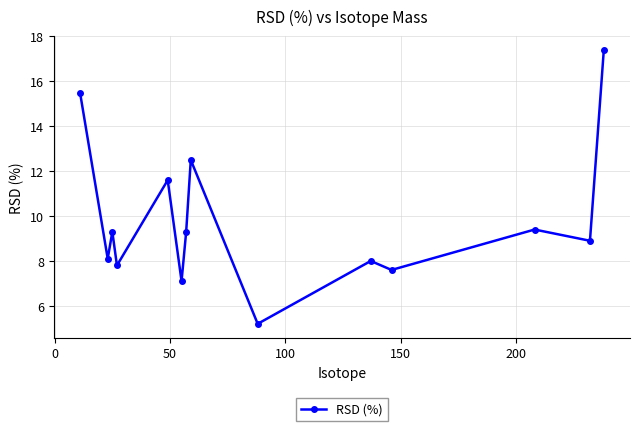

What is the average value?

9.8